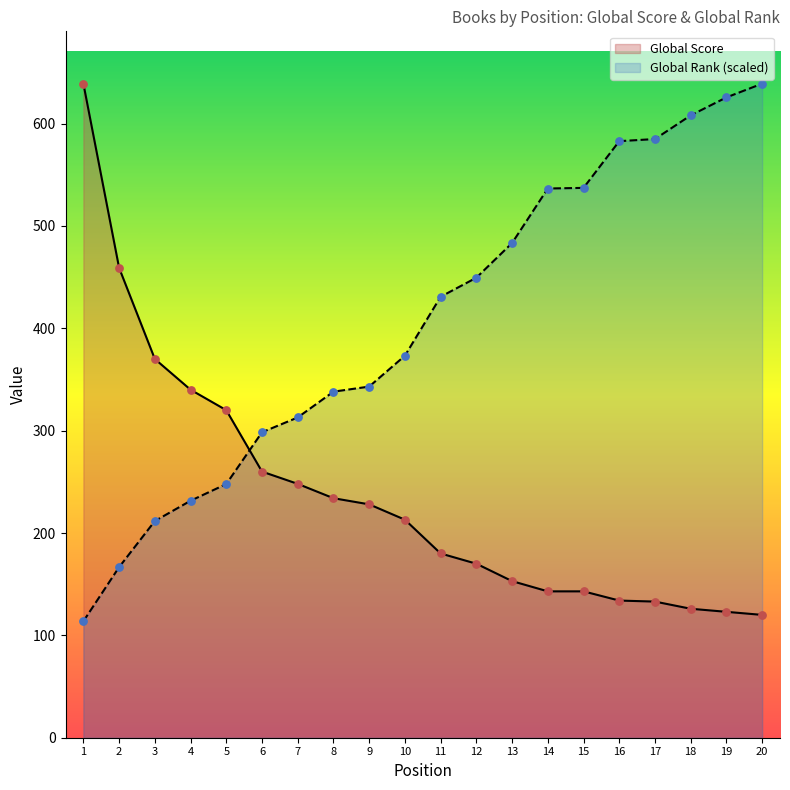

At how many categories does at least one series exceed 155?

20